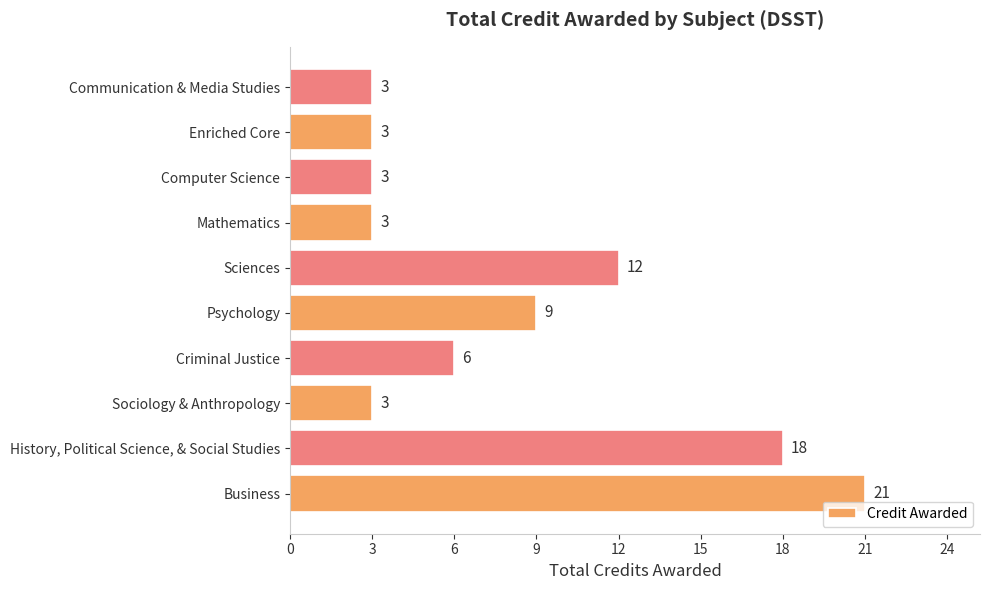

Reading bottom to top, transcribe all the data shown in this chart.

Business=21	History, Political Science, & Social Studies=18	Sociology & Anthropology=3	Criminal Justice=6	Psychology=9	Sciences=12	Mathematics=3	Computer Science=3	Enriched Core=3	Communication & Media Studies=3